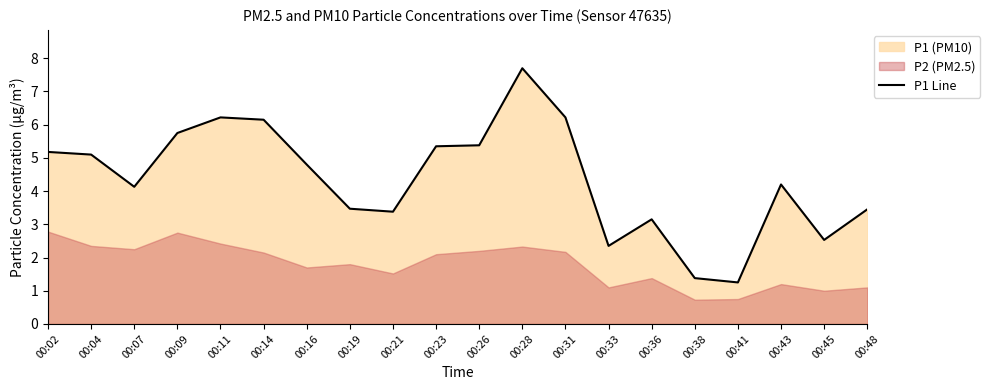

Rank the categories by value from highest to lowest.

00:28, 00:11, 00:31, 00:14, 00:09, 00:26, 00:23, 00:02, 00:04, 00:16, 00:43, 00:07, 00:19, 00:48, 00:21, 00:36, 00:45, 00:33, 00:38, 00:41